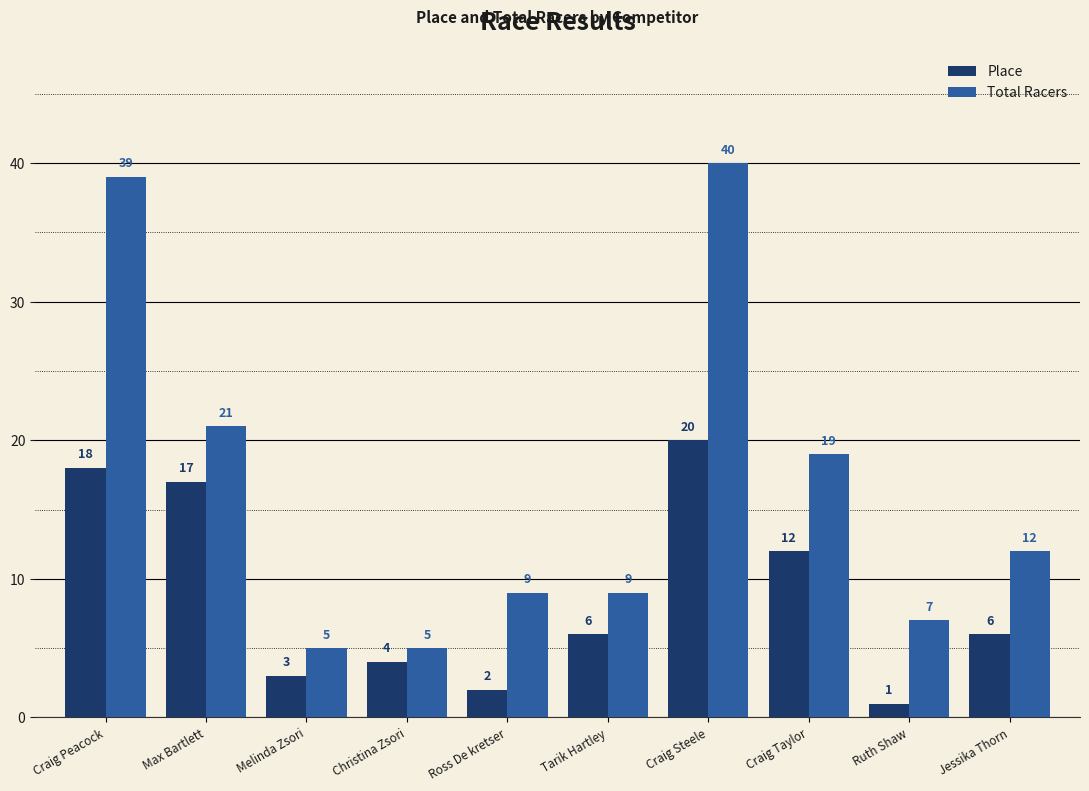

List the series in order of their overall mean, lowest first.

Place, Total Racers